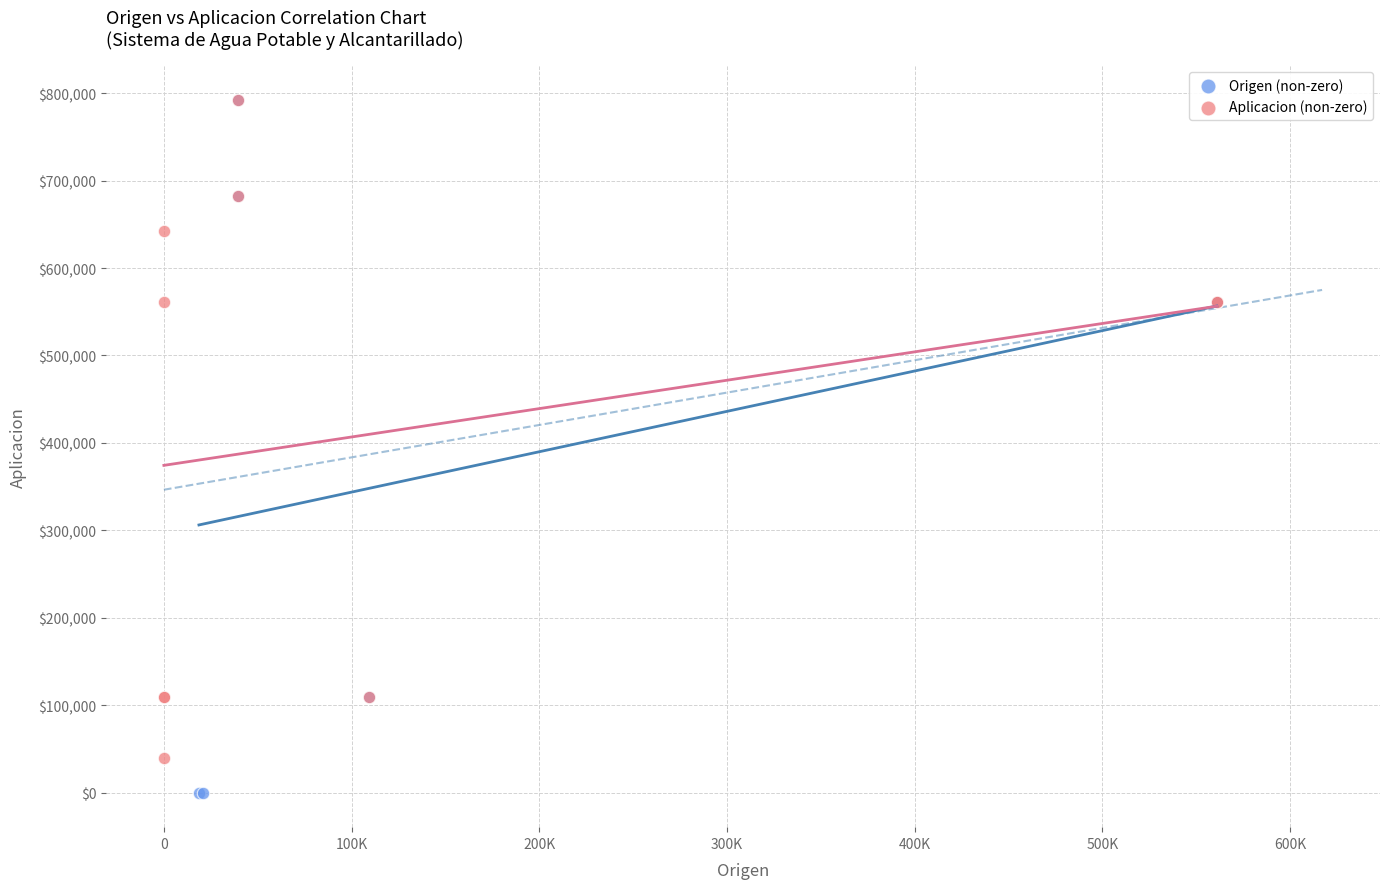

Which series reaches the minimum Y coordinate?

Origen (non-zero)